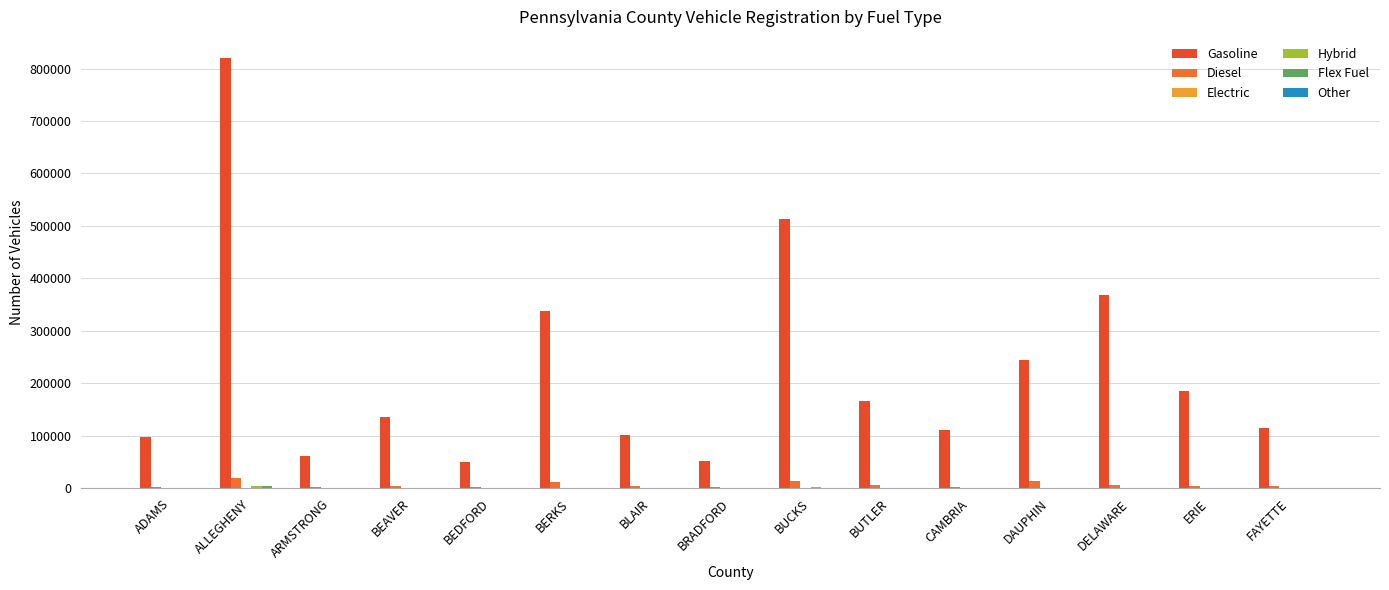

What is the total value across all series at DAUPHIN?

261098